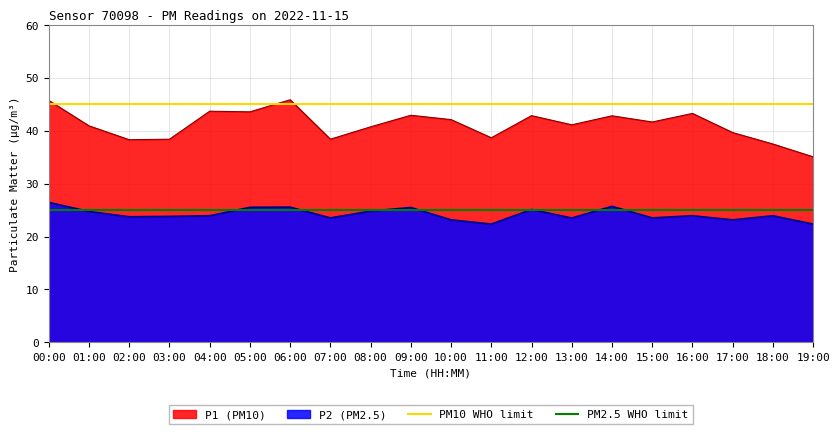

The PM2.5 WHO limit series shows 35 at 00:00. True or false?

False